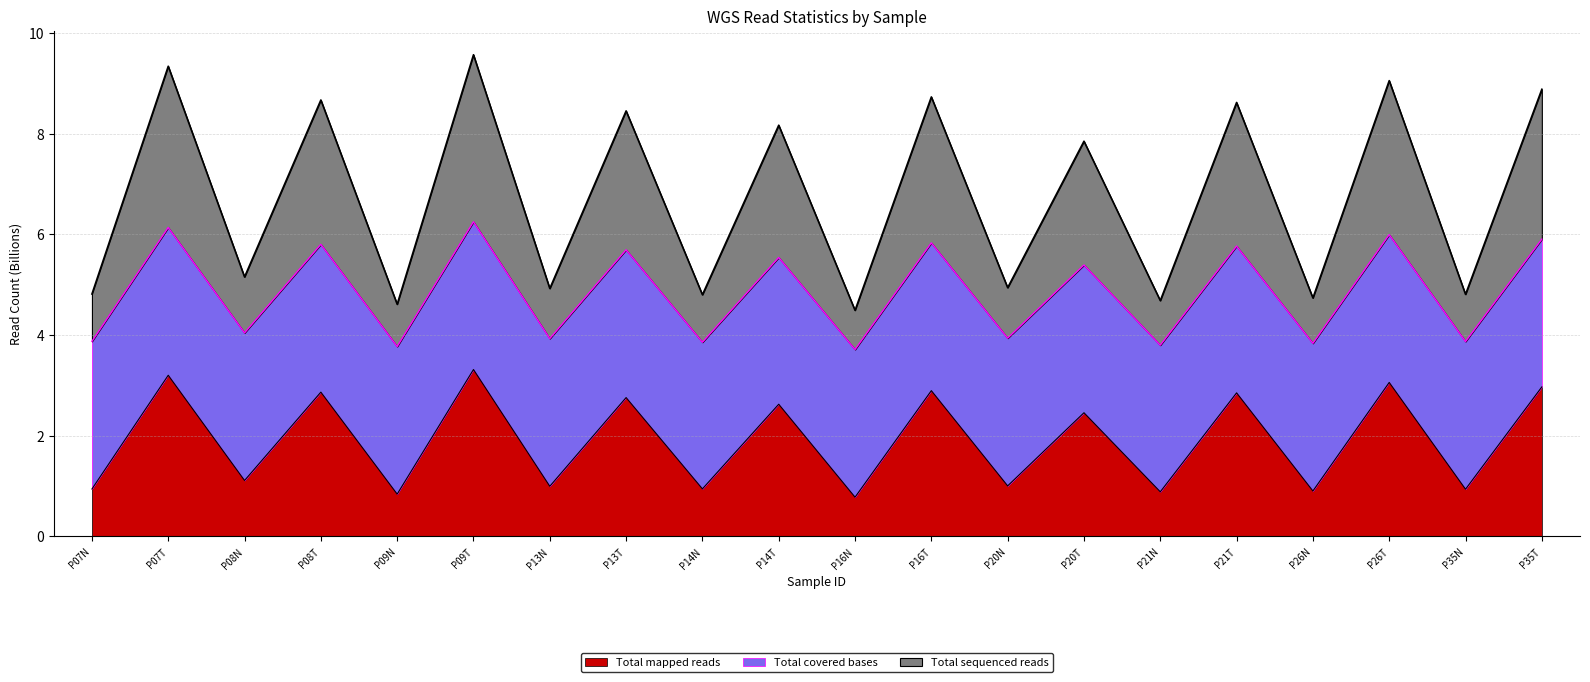

How many data points in Total sequenced reads are less than 7?

10